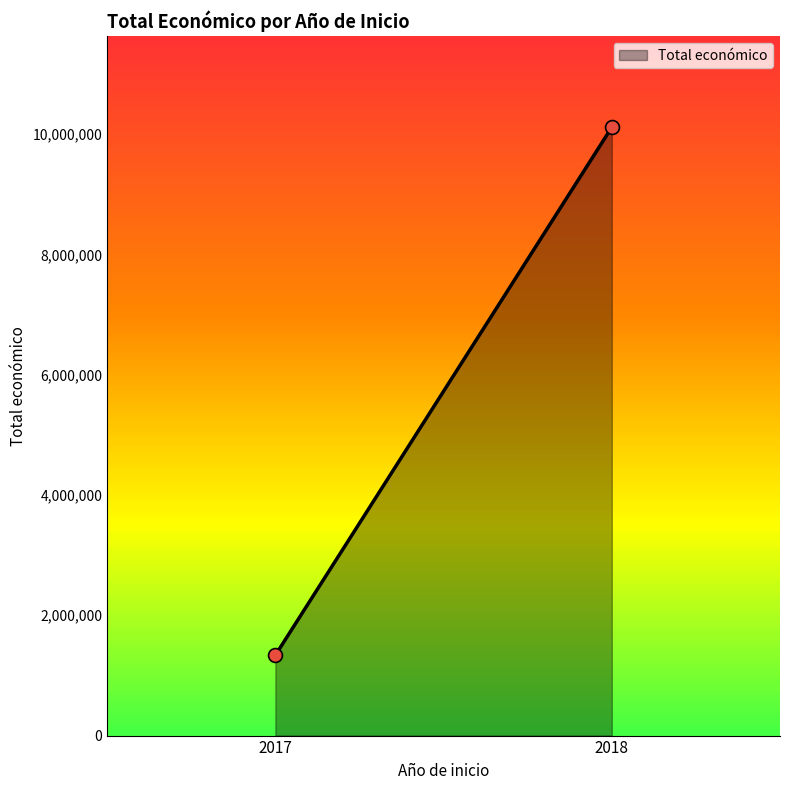

What is the average Y value?

5724874